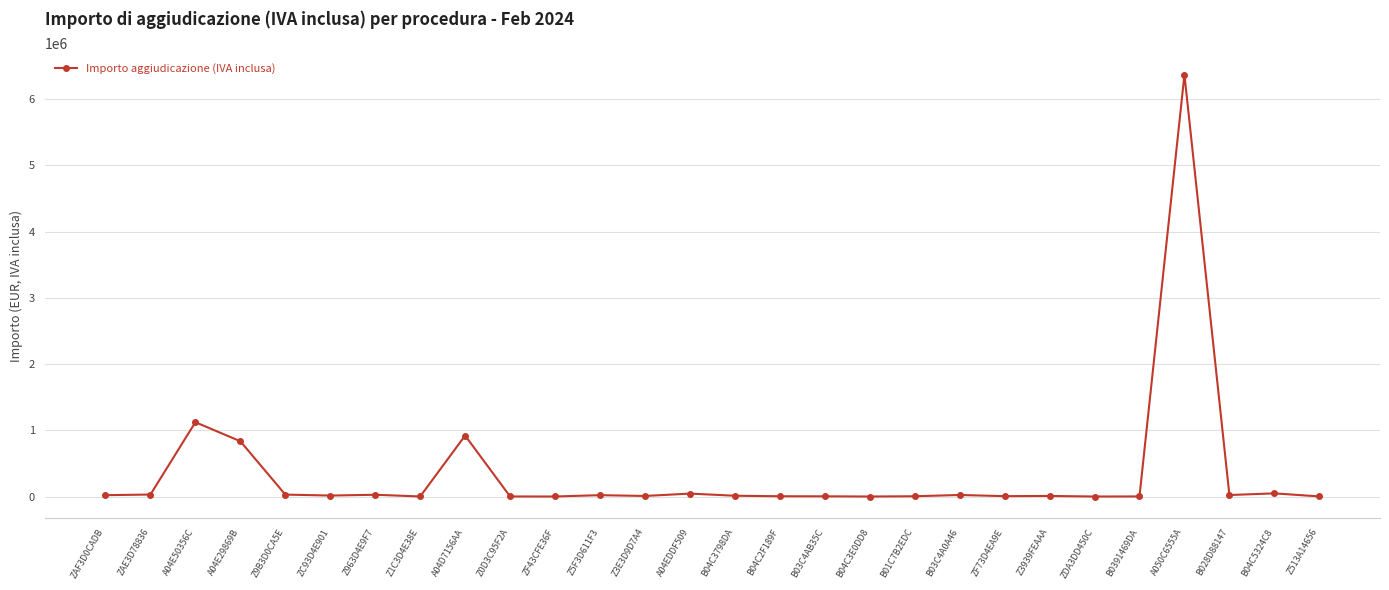

How many lines are shown in the chart?

1